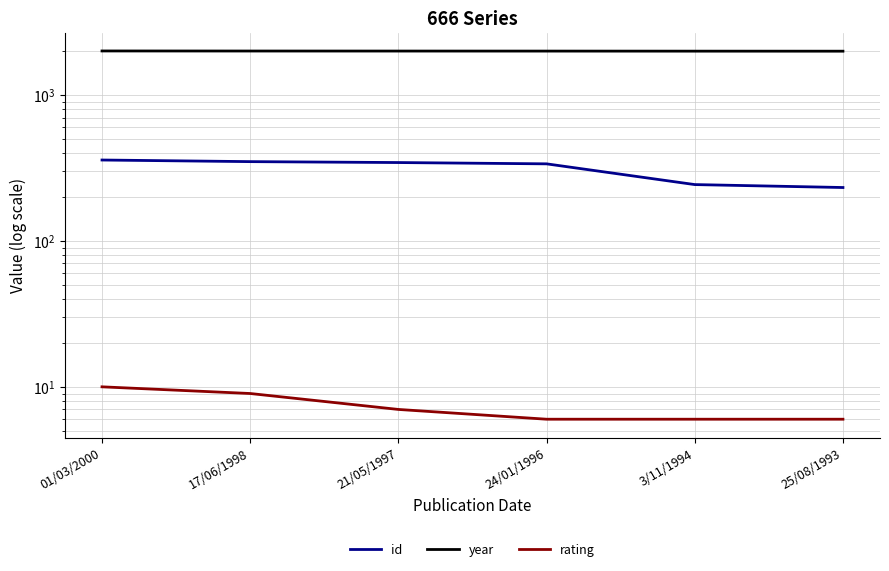

What is the average value of the id series?

310